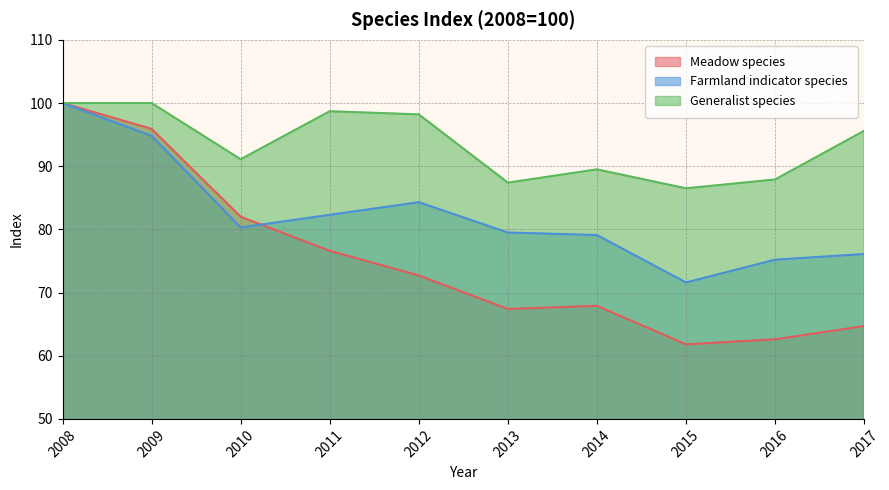

Count the number of data series in this chart.

3